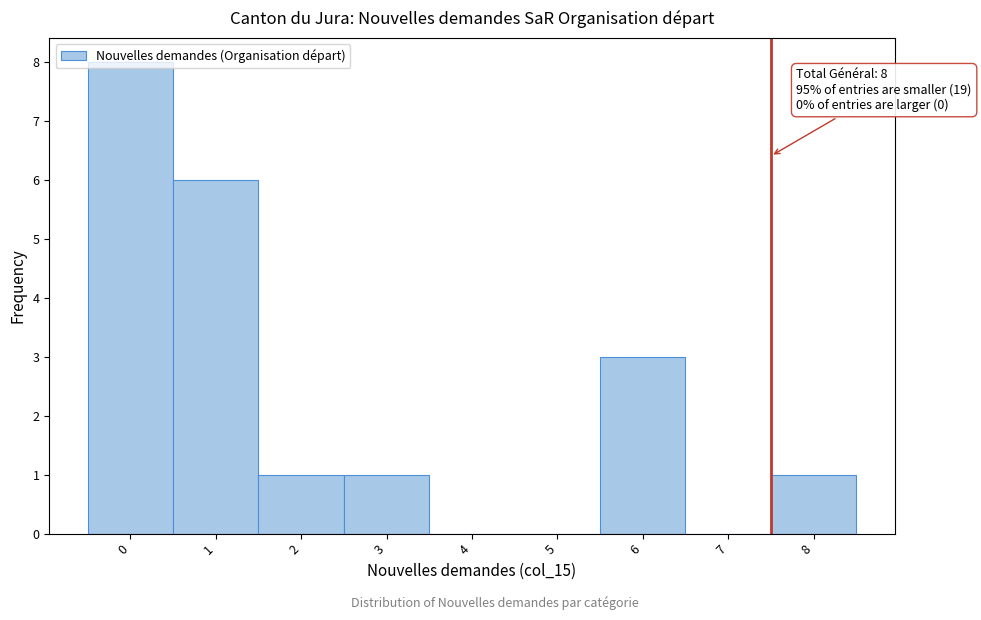

Where is the data nearest to the value 4?

6